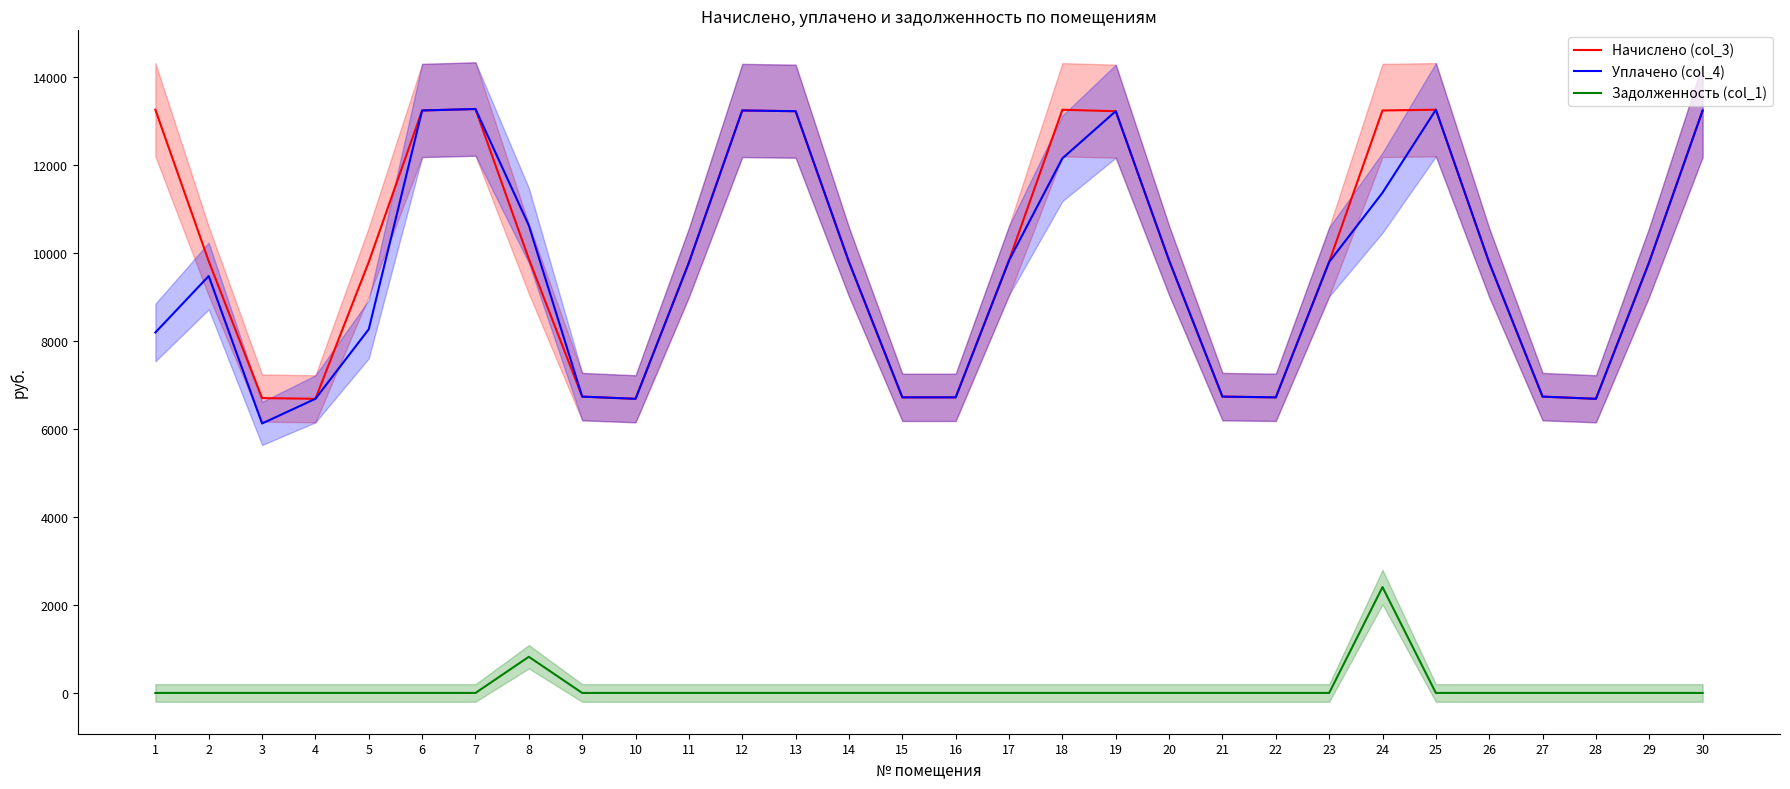

How many data points in Задолженность (col_1) are above 0?

2